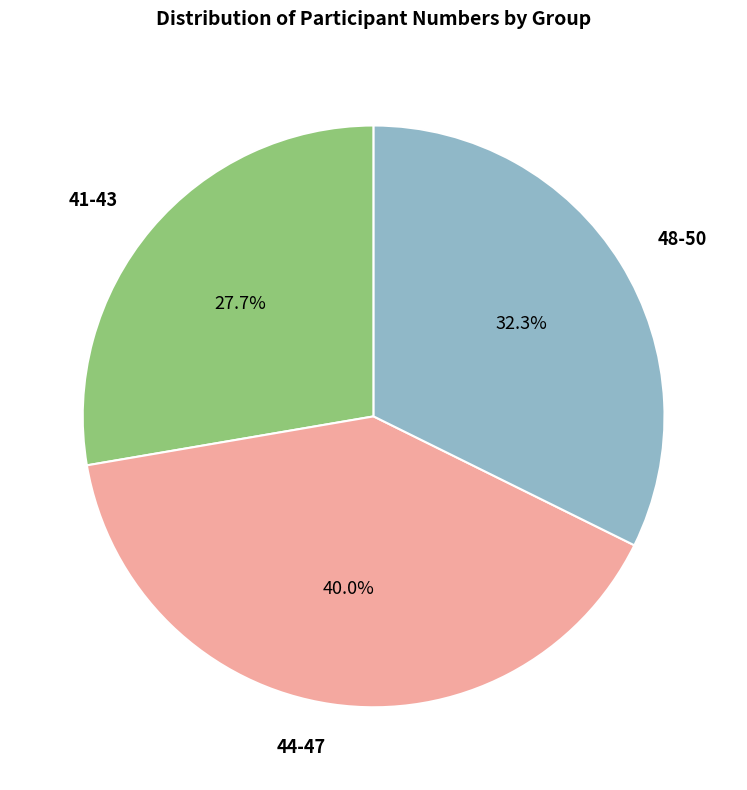

Between 44-47 and 48-50, which is larger?

44-47